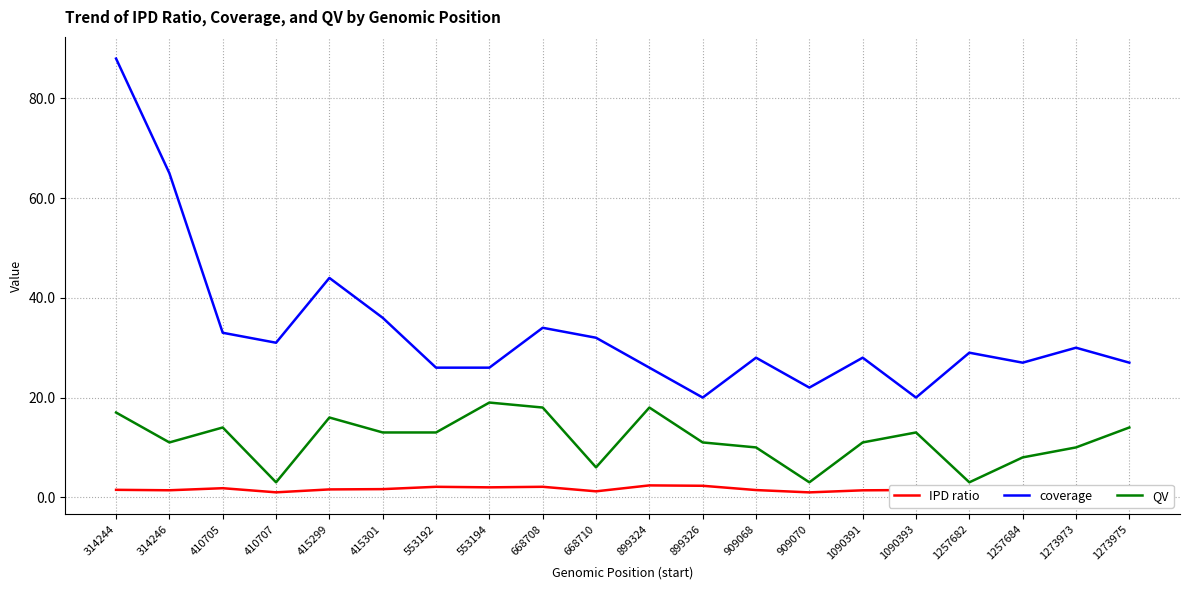

True or false: QV and coverage intersect in this chart.

False